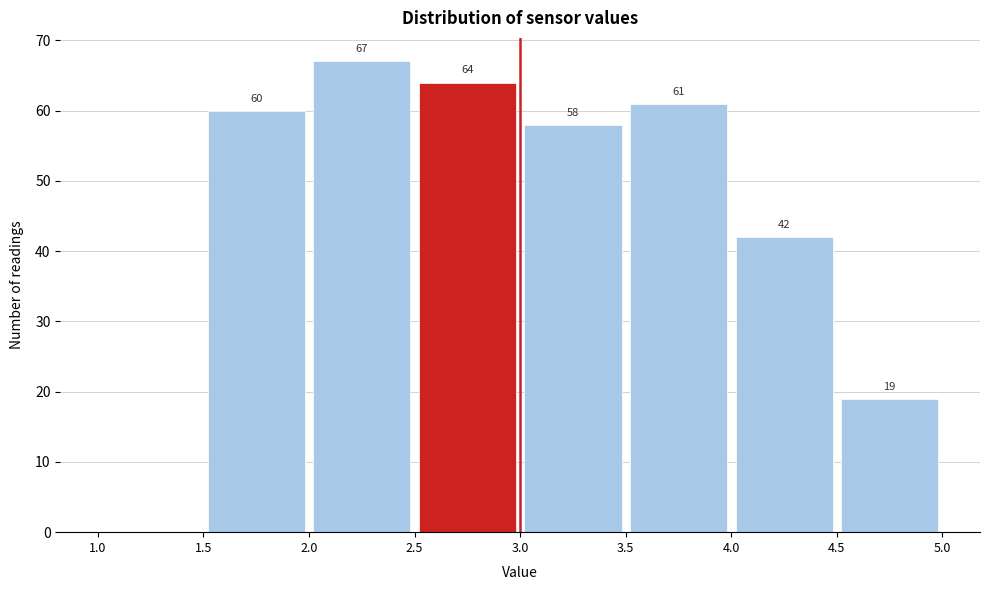

Over which range of the x-axis is the bar tallest?

2.0 to 2.5